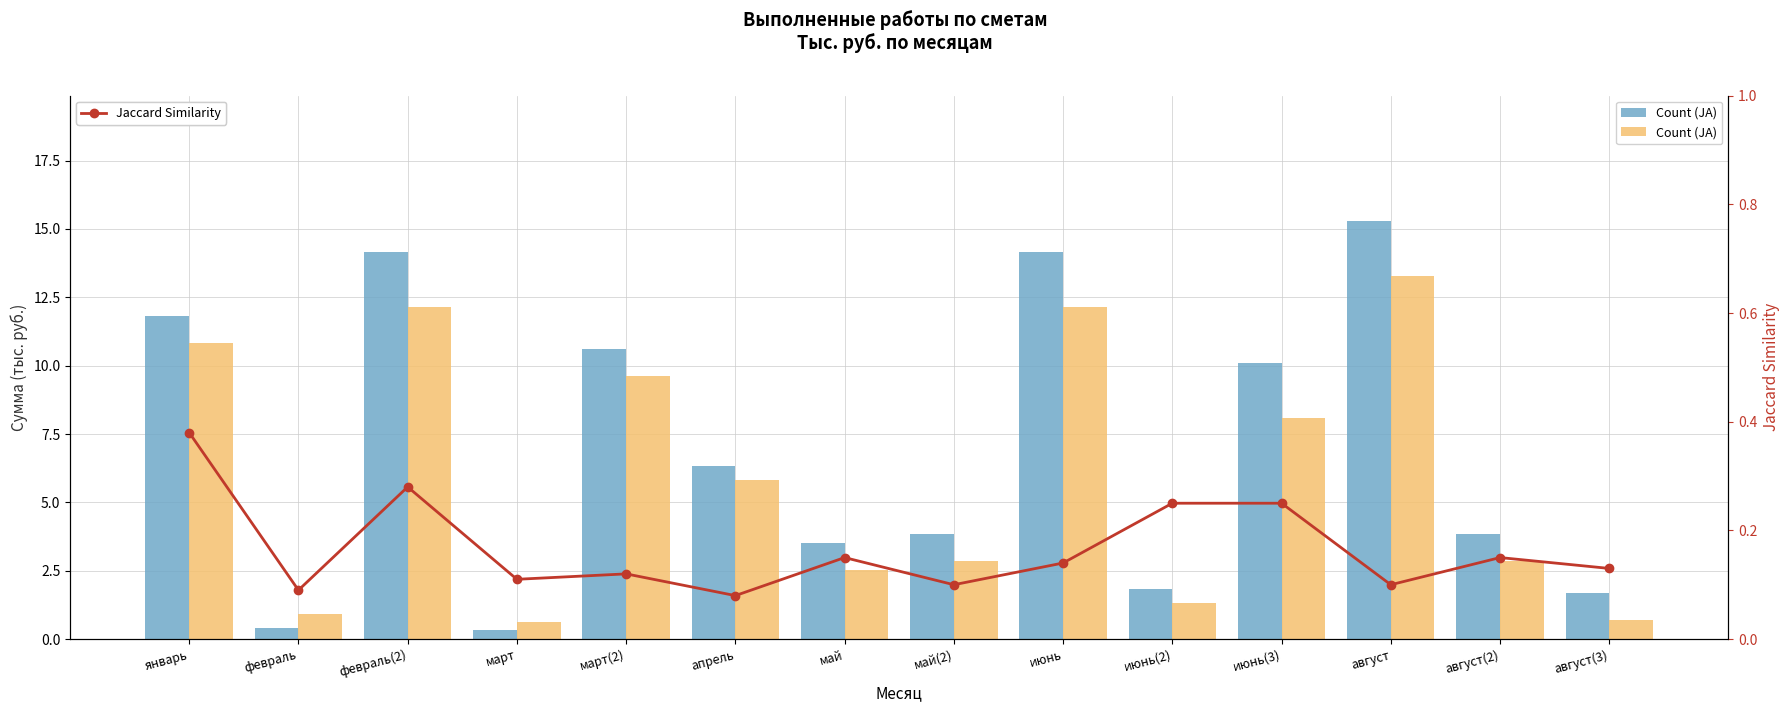

At август(3), list the series in order from smallest to largest.

Jaccard Similarity, Count (JA)